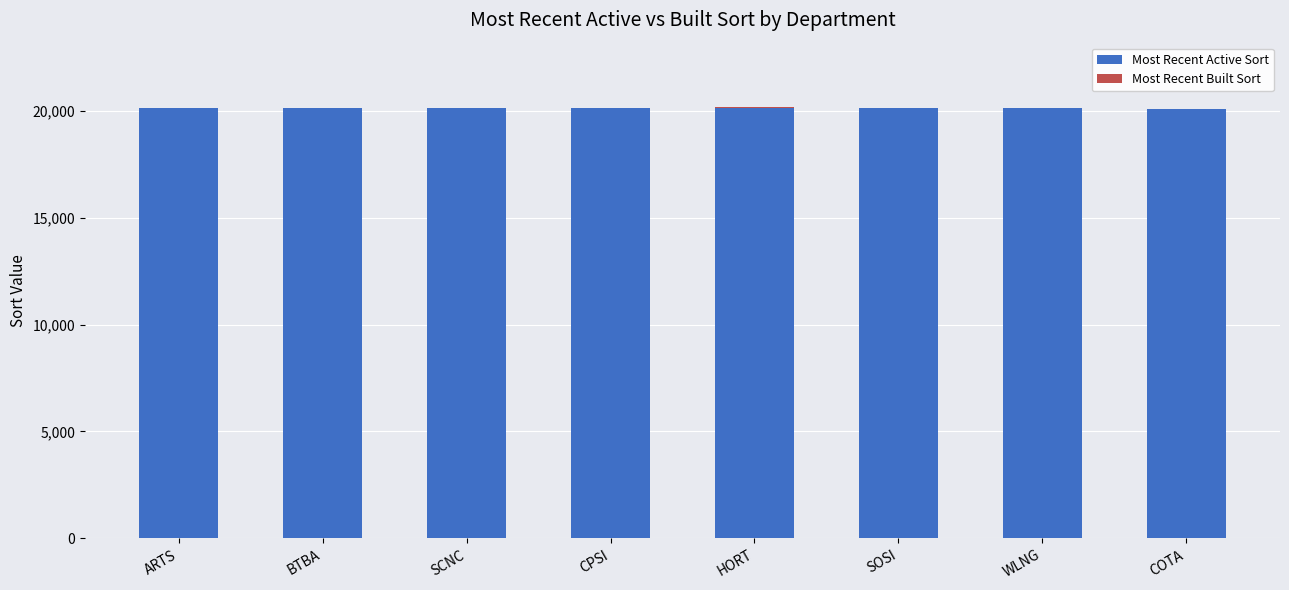

The Most Recent Active Sort series shows 20092 at COTA. True or false?

True